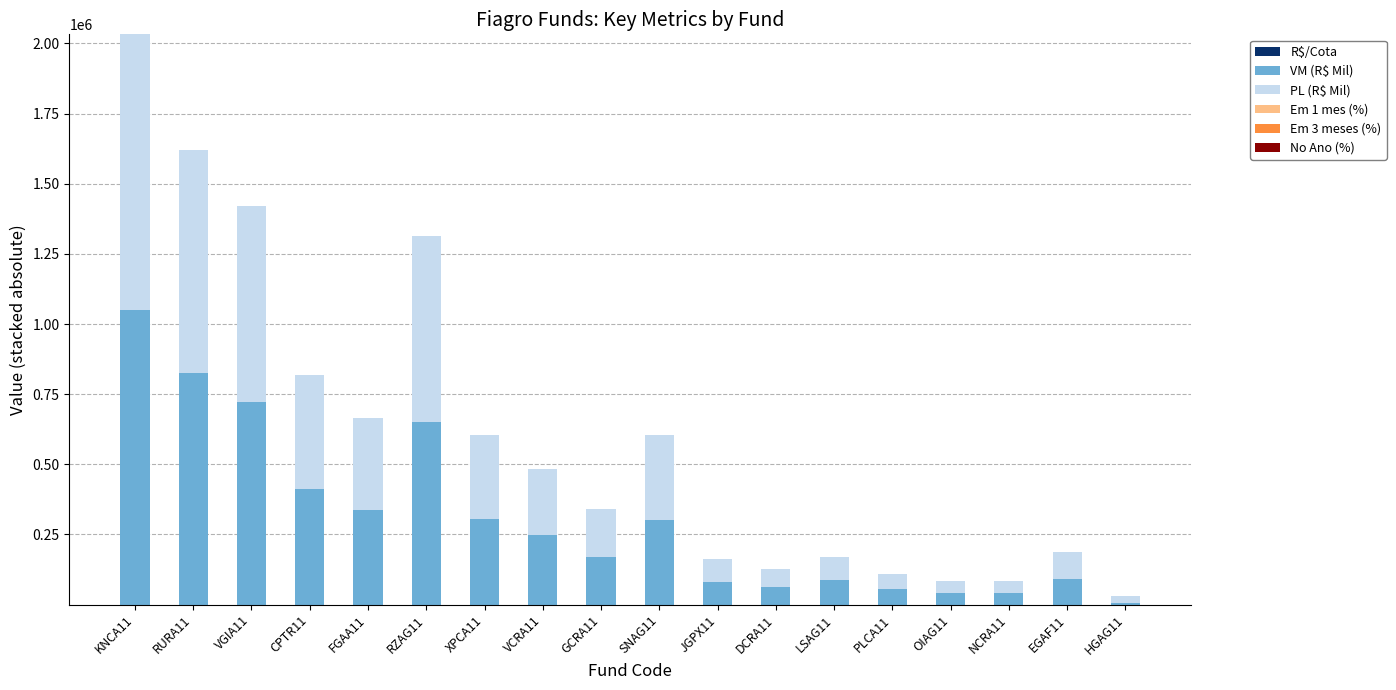

At which category is the sum across all series the highest?

KNCA11